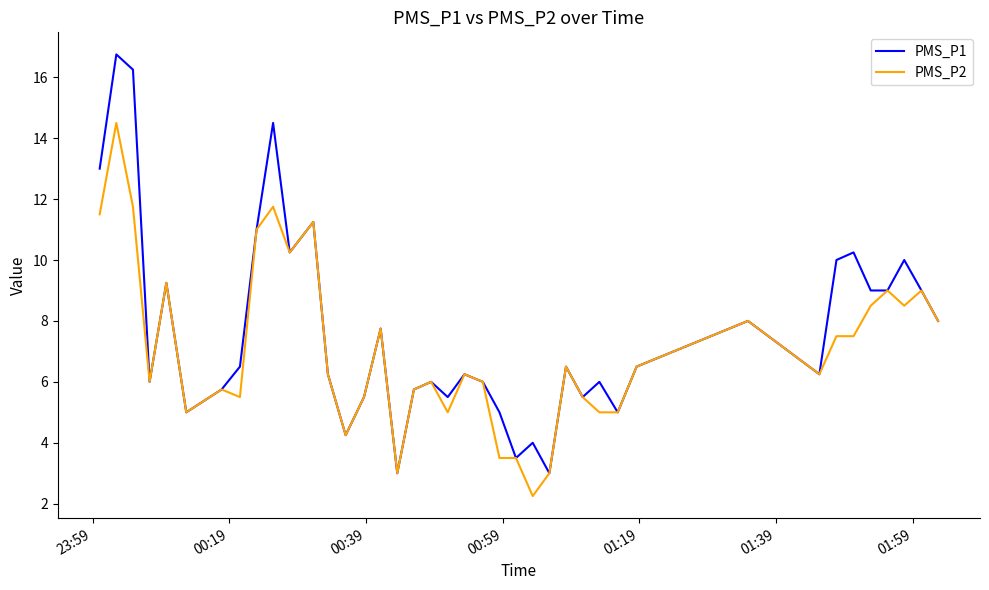

Which series has the largest range (max minus min)?

PMS_P1